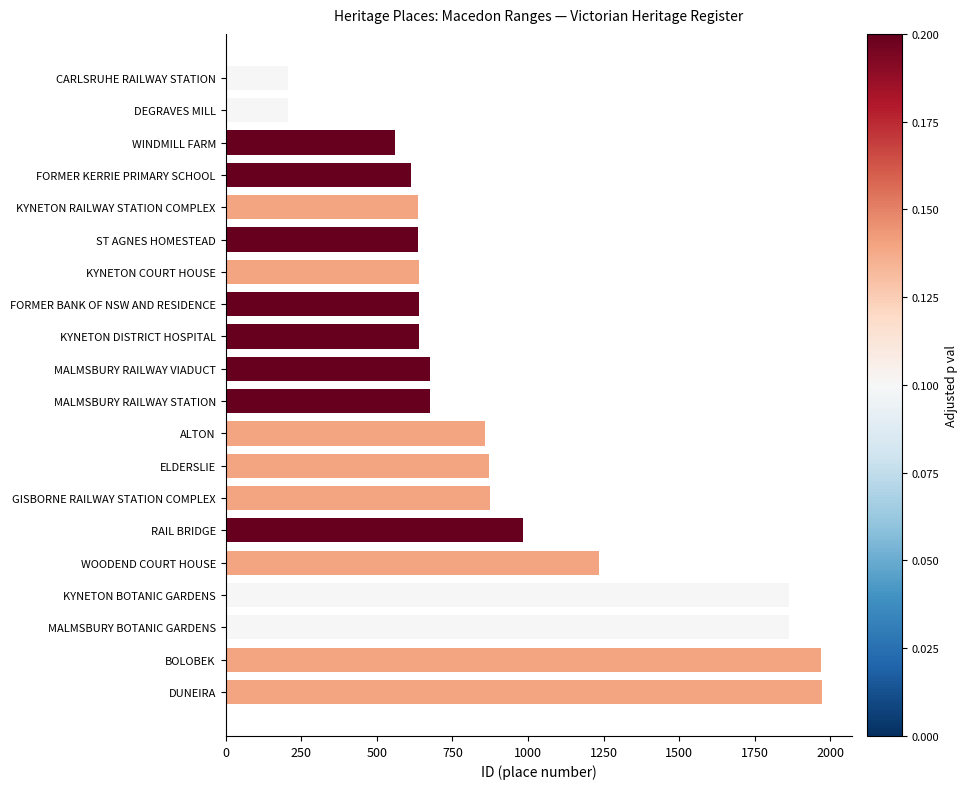

What is the average value?

931